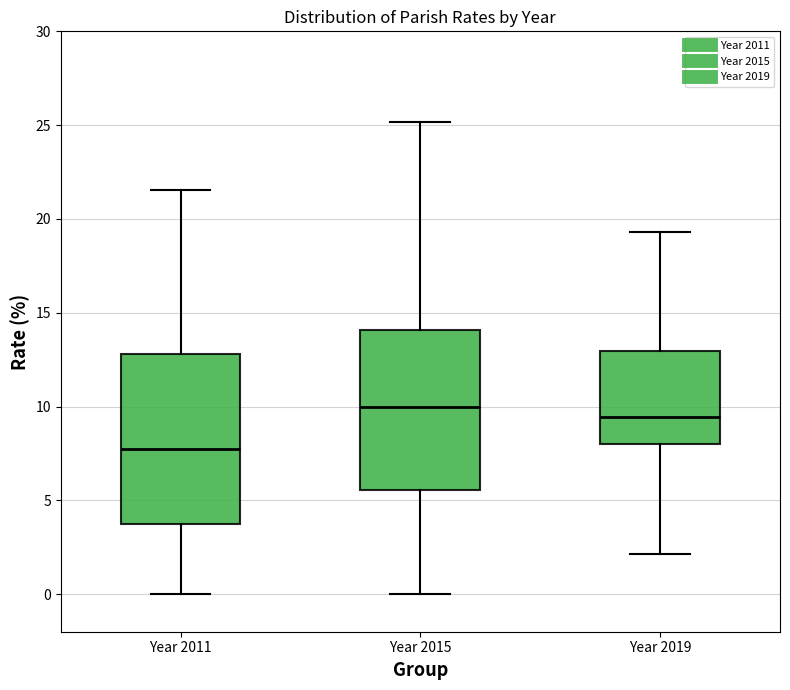

Reading left to right, read every box against the y-axis: the position of its median line, the range the box covers, and the ends of its whiskers. The values are not printed on the chart, so give them approximately, as read against the axis.

Year 2011: median 8.0, box 4.0 to 13.0, whiskers 0.0 to 21.5
Year 2015: median 10.0, box 5.5 to 14.0, whiskers 0.0 to 25.0
Year 2019: median 9.5, box 8.0 to 13.0, whiskers 2.0 to 19.5